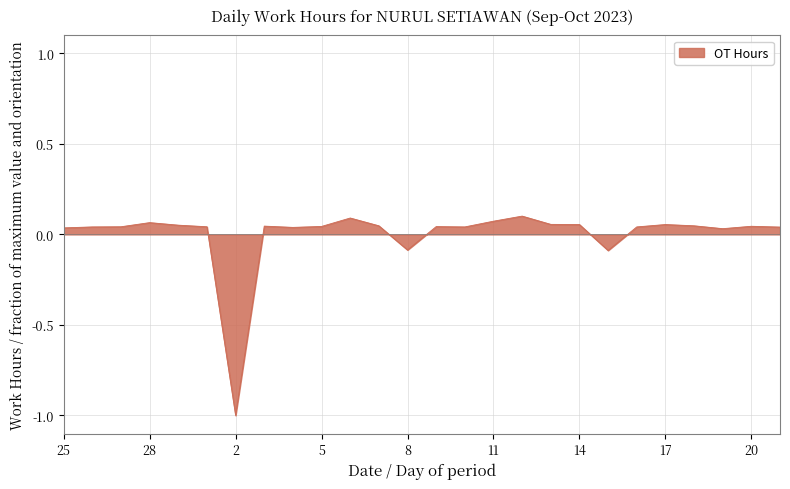

What is the minimum value shown in the chart?

-1.0